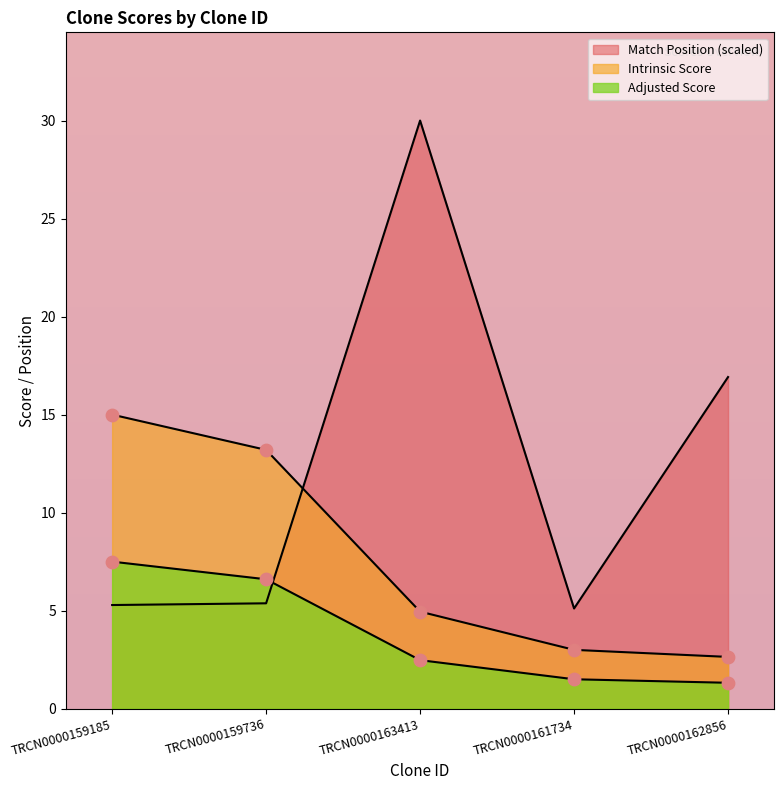

What are all the series names shown in the legend?

Match Position, Intrinsic Score, Adjusted Score